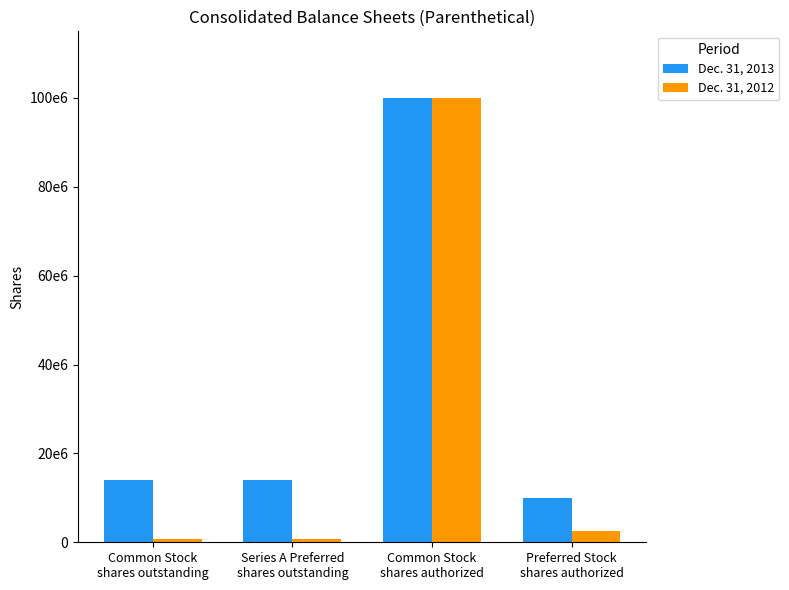

Are the bars horizontal?

No